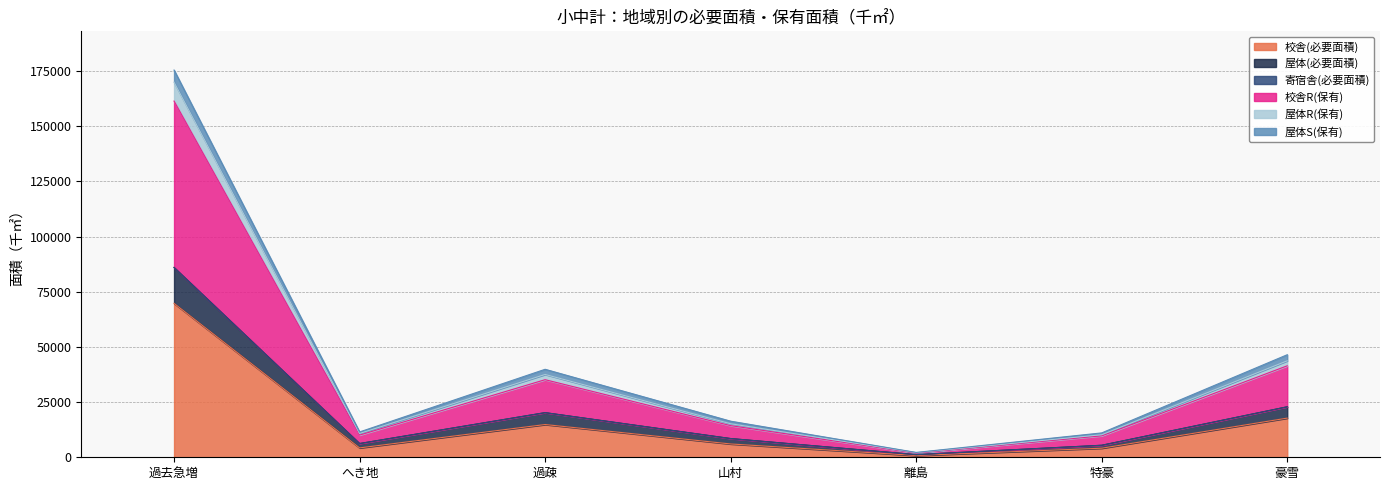

Is it true that 校舎(必要面積) equals 4255 at へき地?

True